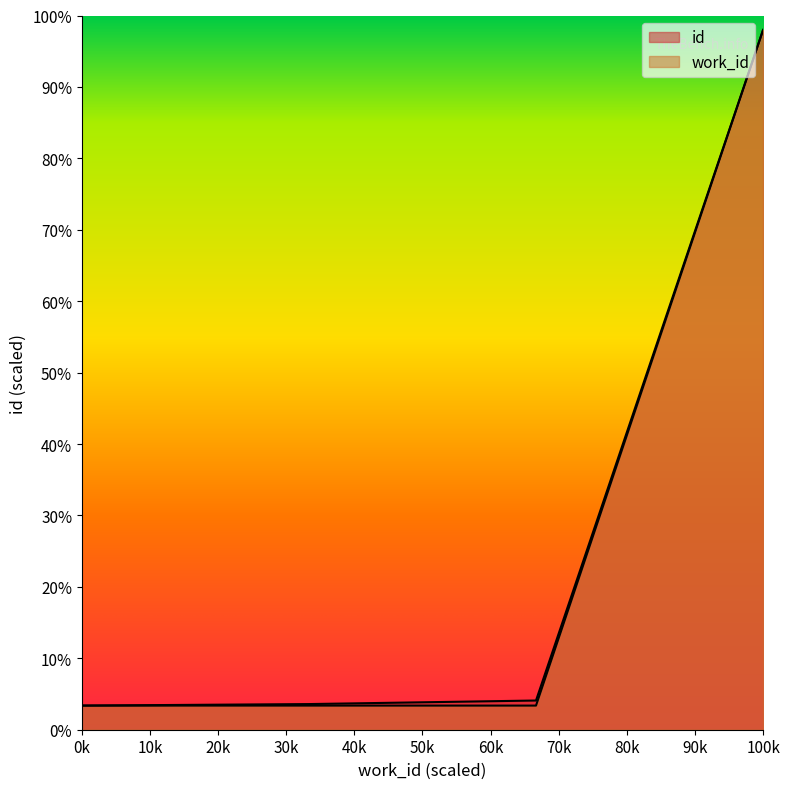

At how many categories does at least one series exceed 11332?

1